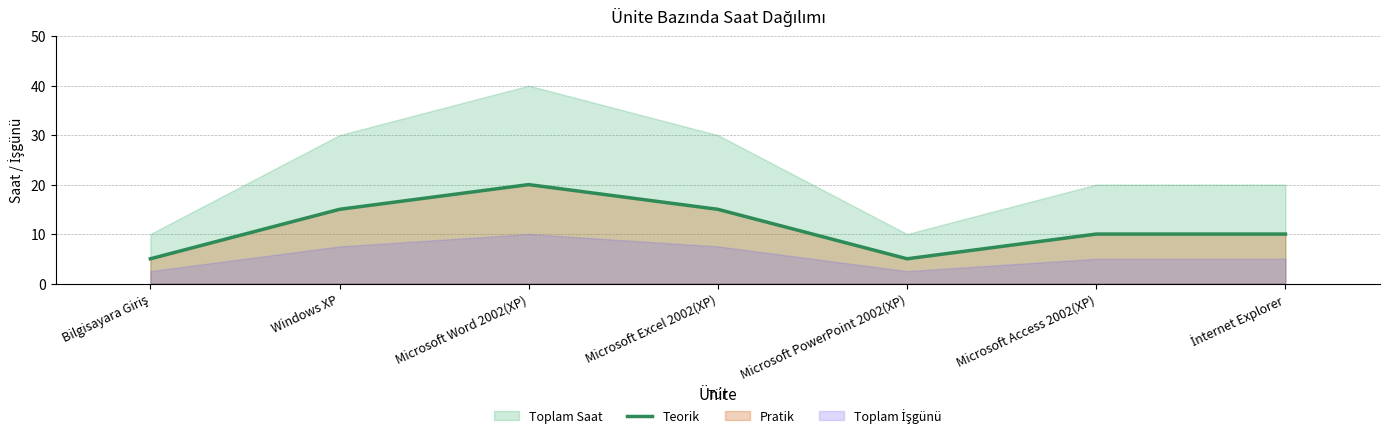

Does the chart display data point markers on the line(s)?

No